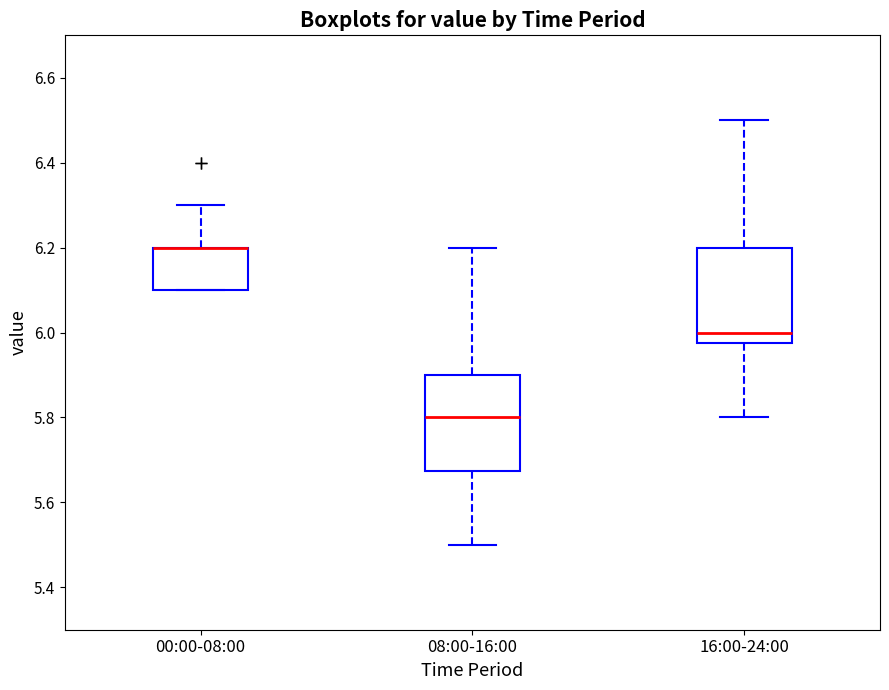

Reading left to right, read every box against the y-axis: the position of its median line, the range the box covers, and the ends of its whiskers. The values are not printed on the chart, so give them approximately, as read against the axis.

00:00-08:00: median 6.20 (drawn on the box's upper edge), box 6.10 to 6.20, whiskers 6.10 to 6.30
08:00-16:00: median 5.80, box 5.68 to 5.90, whiskers 5.50 to 6.20
16:00-24:00: median 6.00, box 5.98 to 6.20, whiskers 5.80 to 6.50